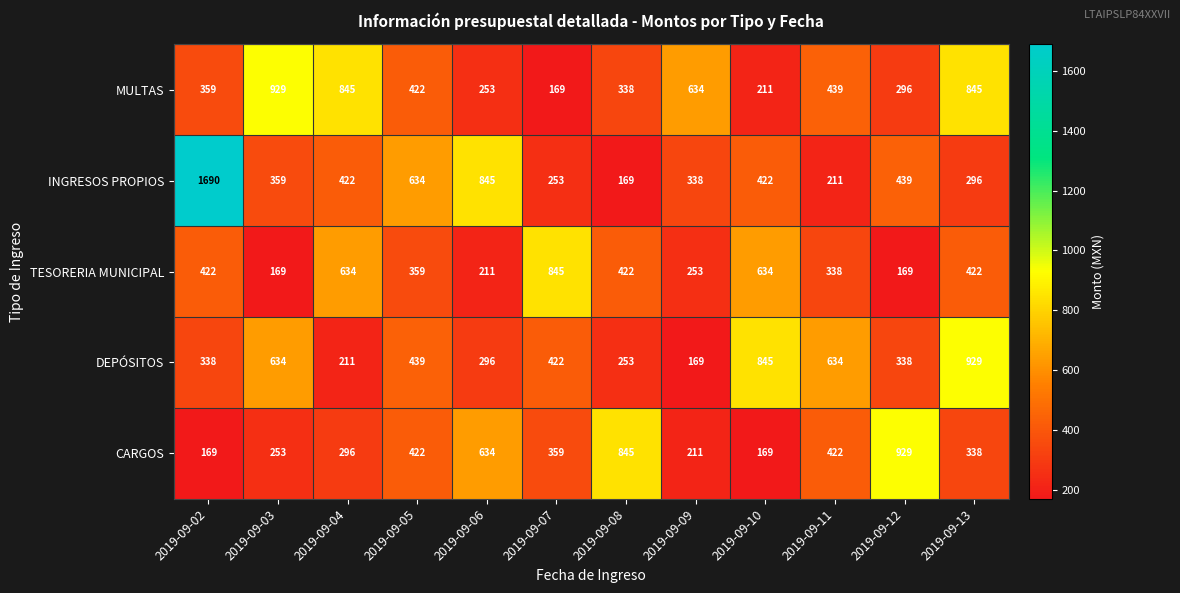

Which series has the largest range (max minus min)?

INGRESOS PROPIOS